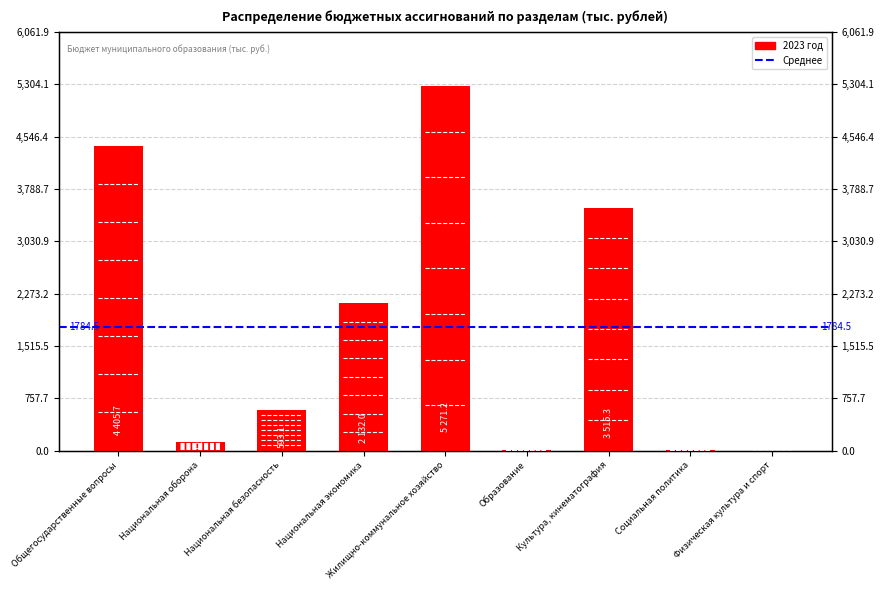

What is the change in value from Общегосударственные вопросы to Национальная оборона?

-4277.2